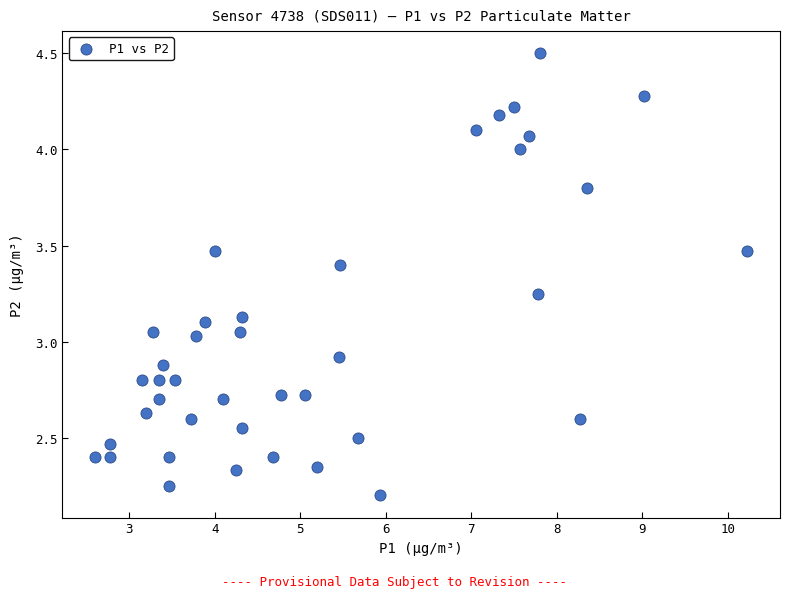

What is the range of X values (max minus min)?

7.6